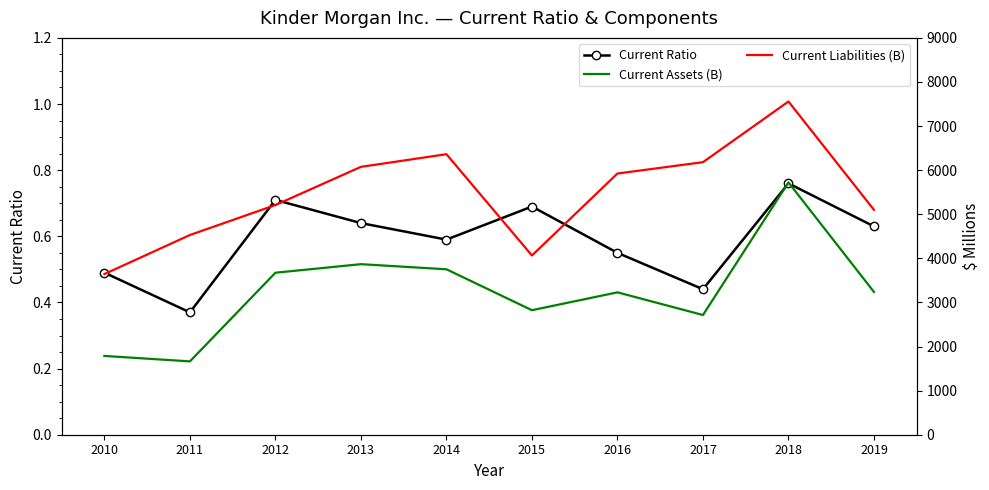

True or false: Current Ratio has a value of 0.6 at 2016.

True